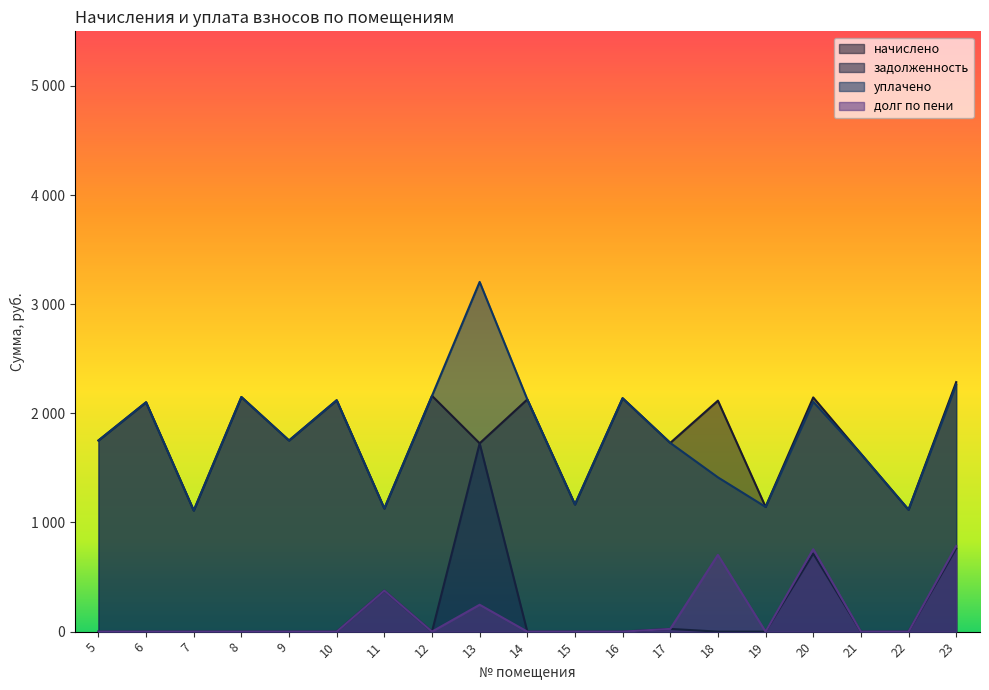

What is the sum of all долг по пени values?

2889.8